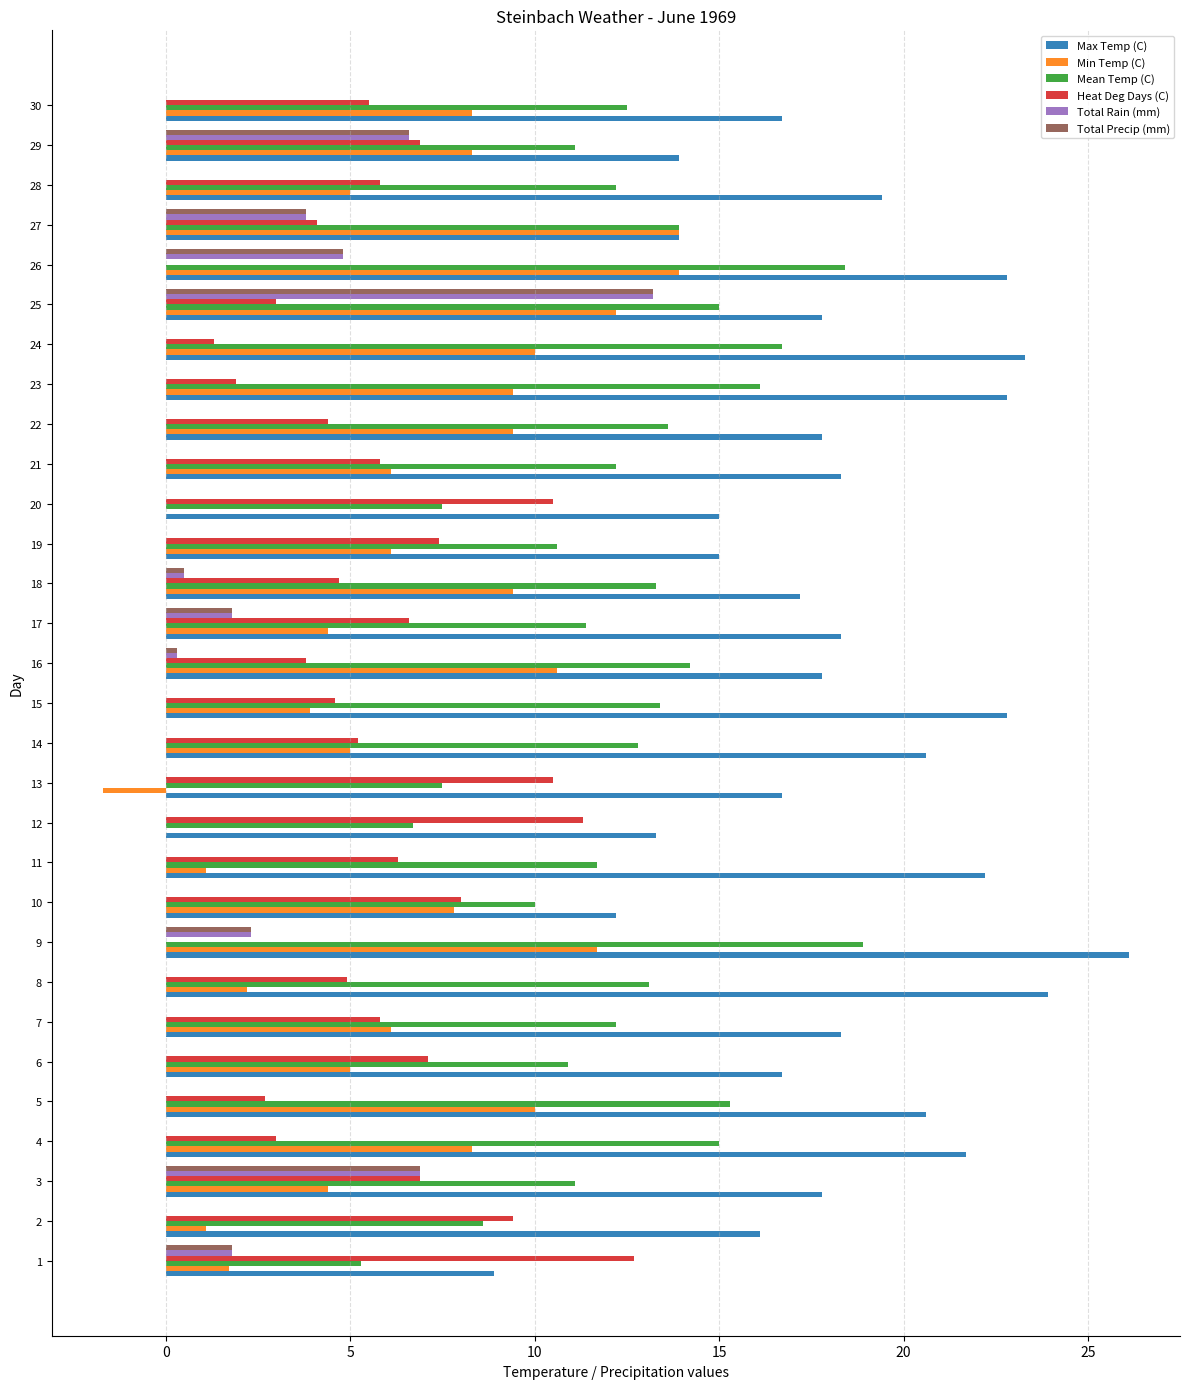

What is the sum of all Heat Deg Days (C) values?

170.1